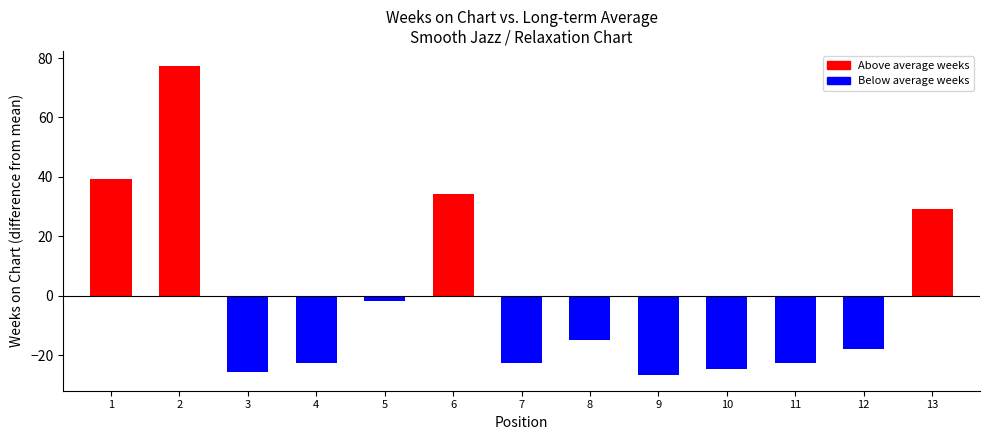

How many categories are shown in the chart?

13